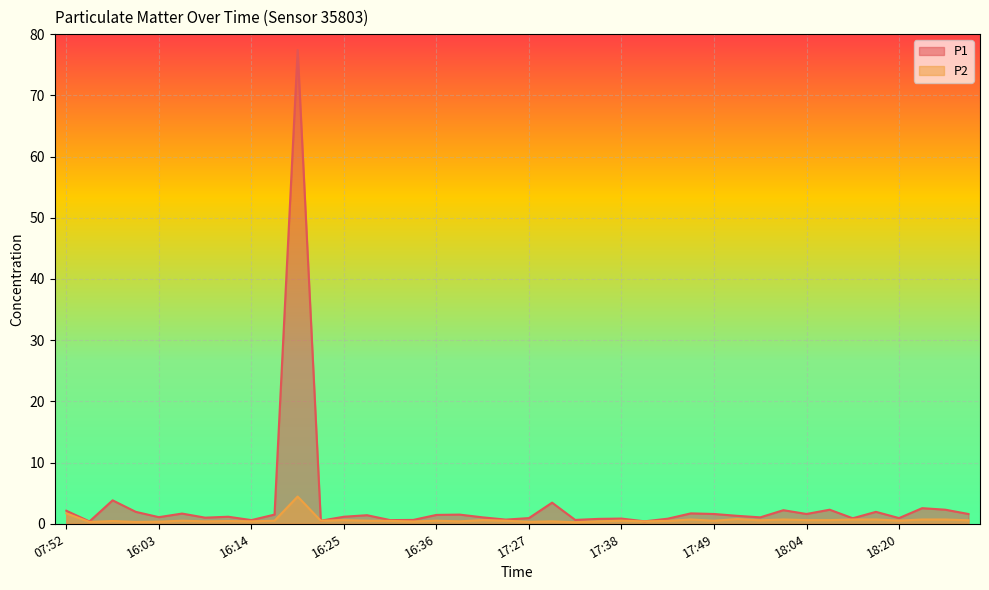

True or false: P2 has more than 1 interior local peaks.

True